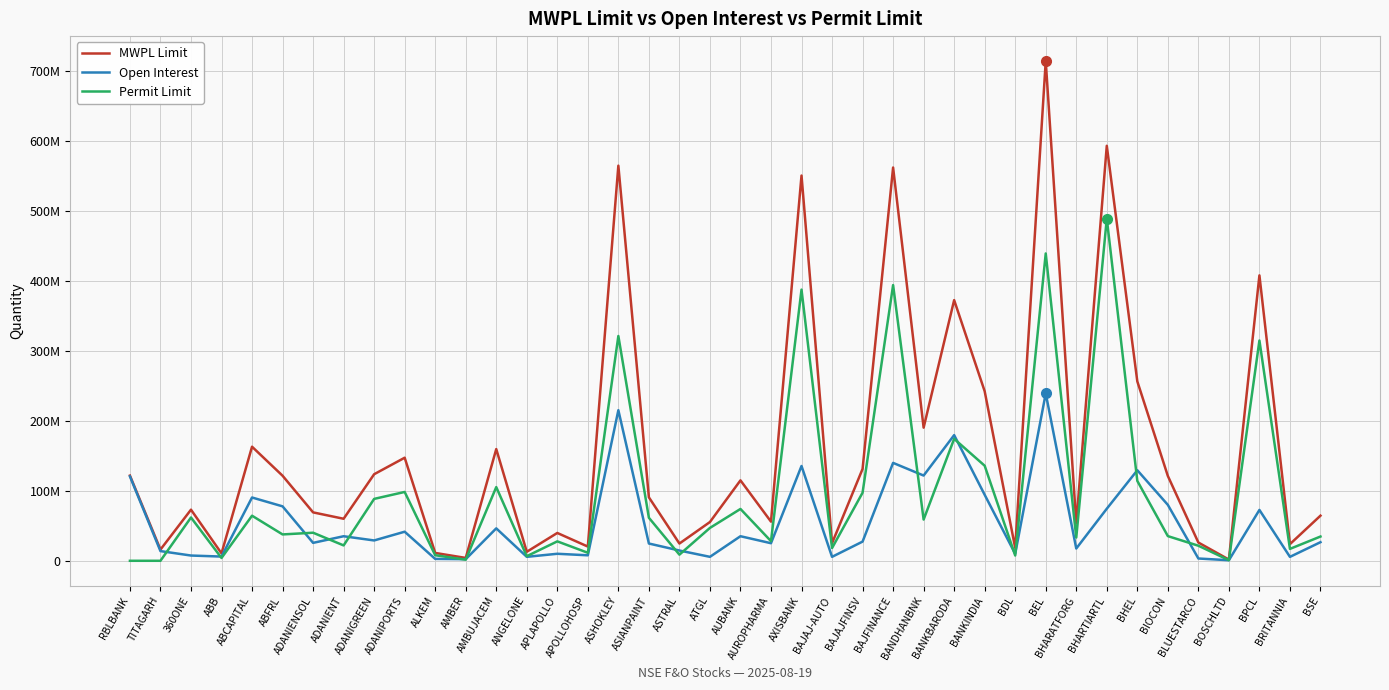

Does the chart display data point markers on the line(s)?

No